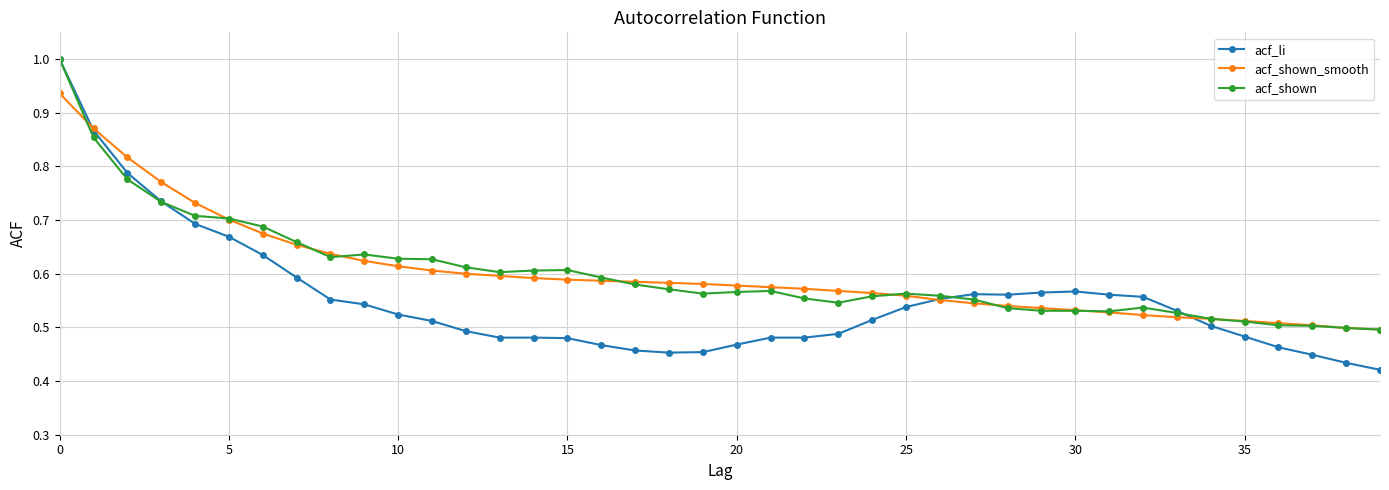

Which series has the widest spread of values?

acf_li